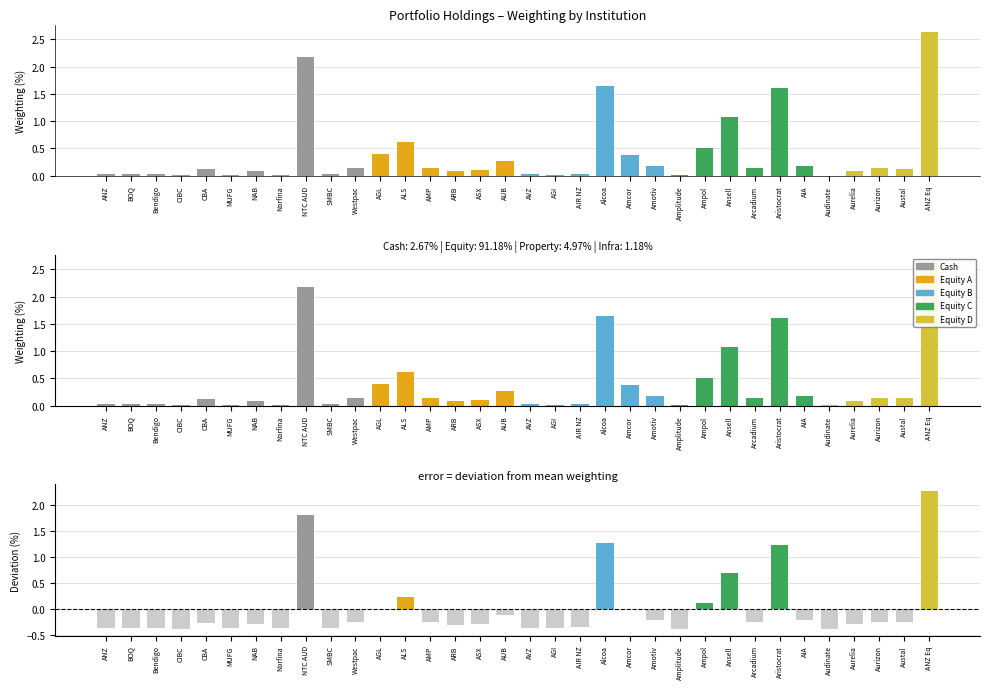

Where is Deviation from mean nearest to the value 0?

Amcor